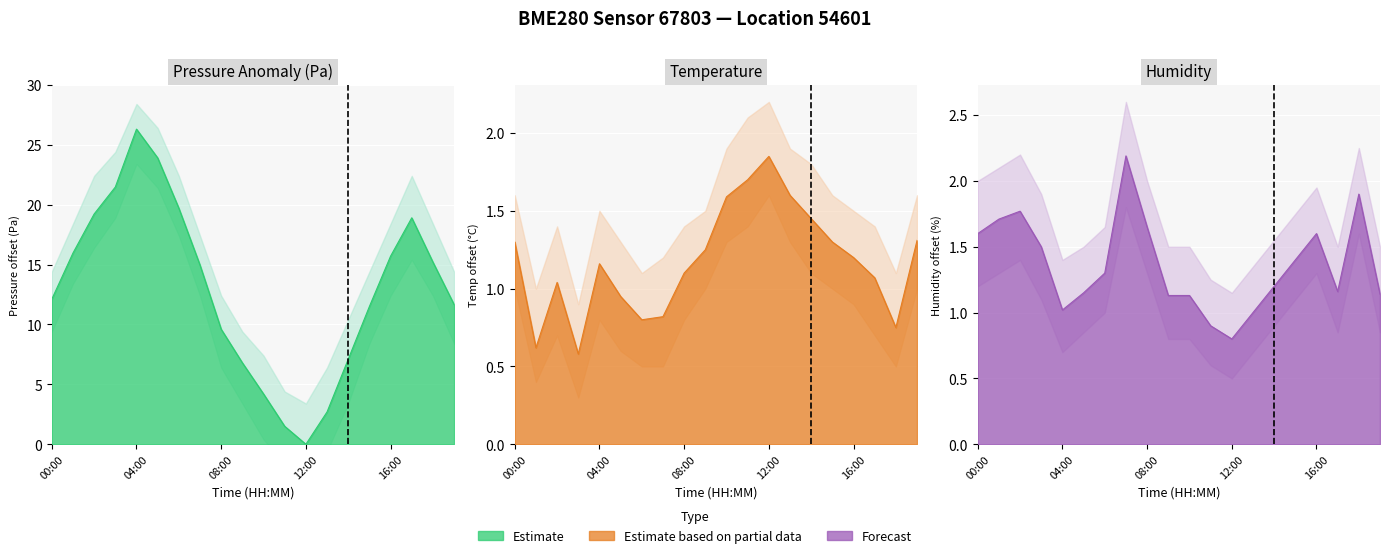

Where do humidity and pressure first cross each other?

11:00 and 12:00